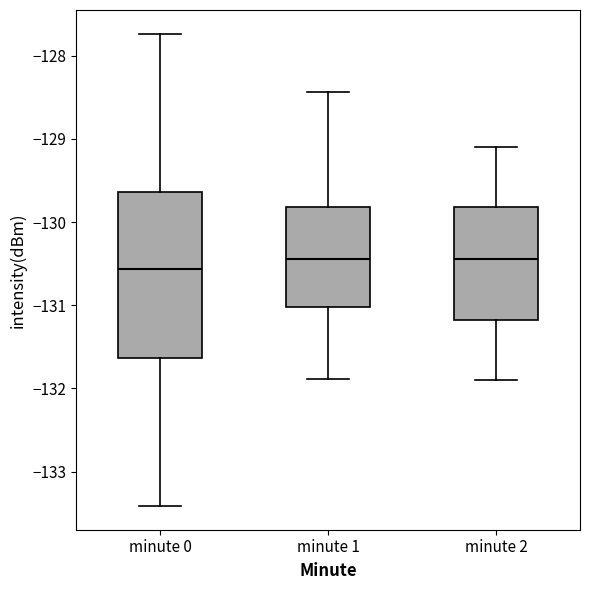

Reading left to right, read every box against the y-axis: the position of its median line, the range the box covers, and the ends of its whiskers. The values are not printed on the chart, so give them approximately, as read against the axis.

minute 0: median -130.6, box -131.6 to -129.6, whiskers -133.4 to -127.7
minute 1: median -130.4, box -131.0 to -129.8, whiskers -131.9 to -128.4
minute 2: median -130.4, box -131.2 to -129.8, whiskers -131.9 to -129.1